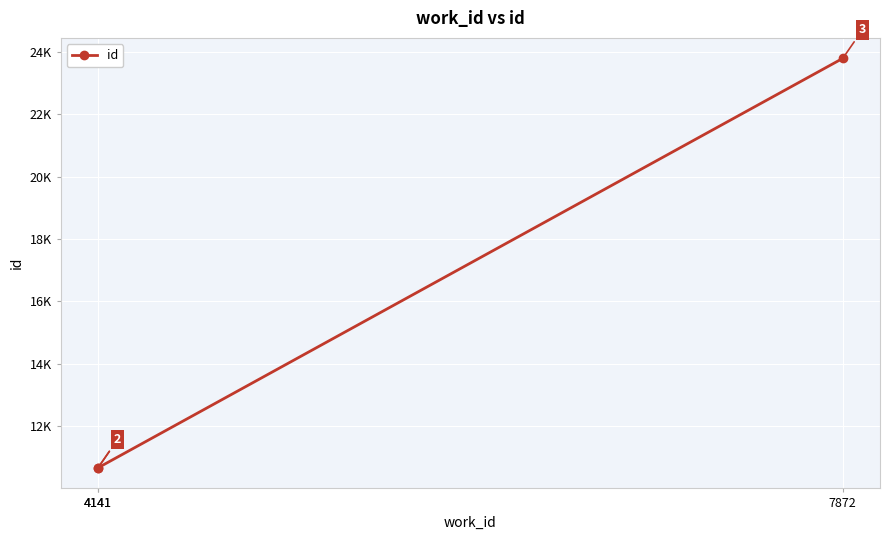

How many lines are shown in the chart?

1